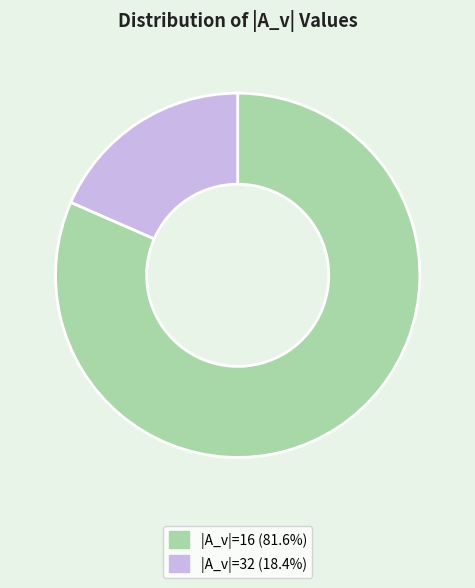

Does any single category account for the majority?

Yes